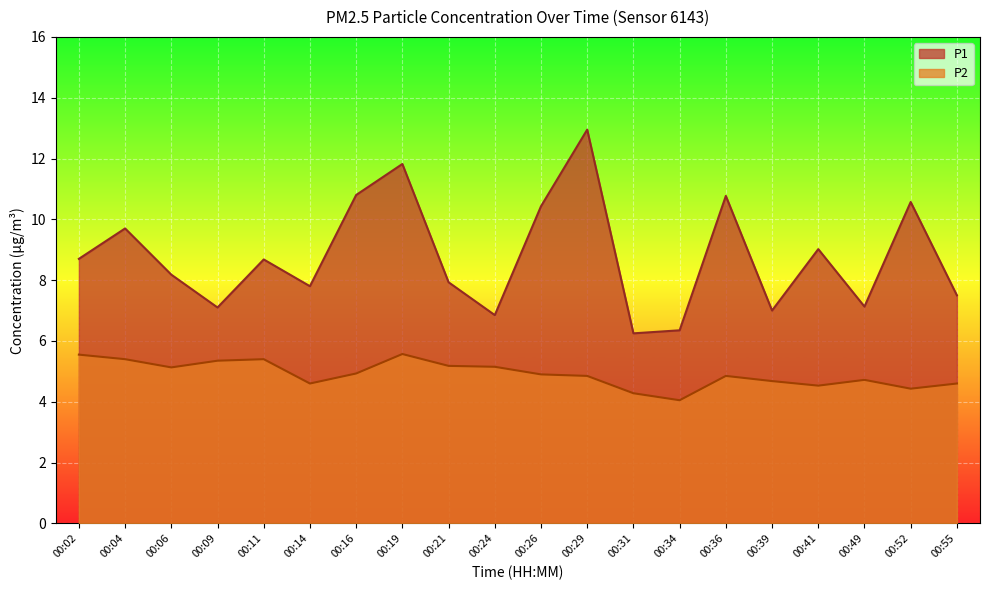

The value of P1 at 00:31 is 6.2. True or false?

True